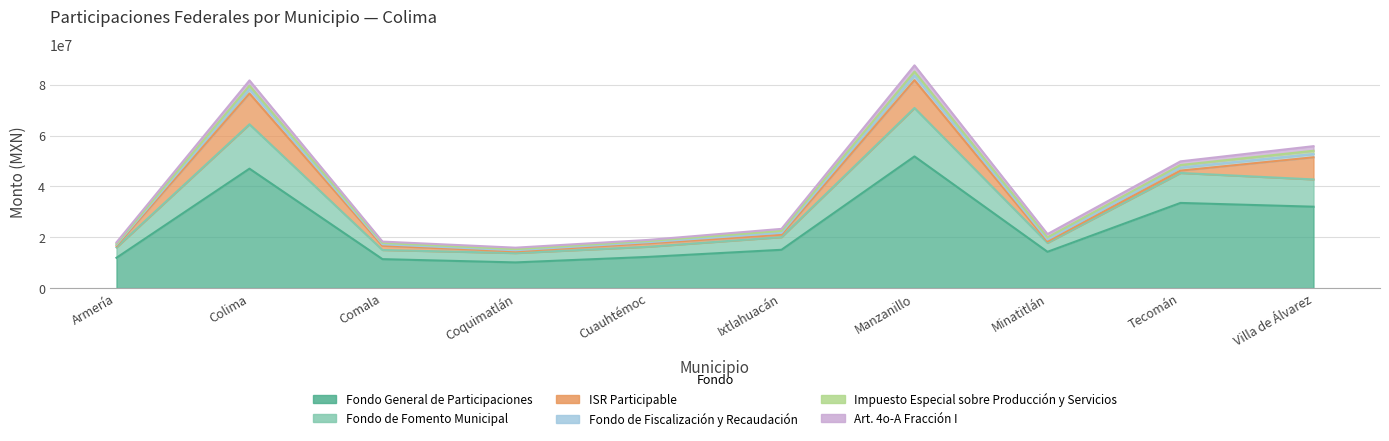

True or false: Fondo General de Participaciones and Fondo de Fomento Municipal intersect in this chart.

False